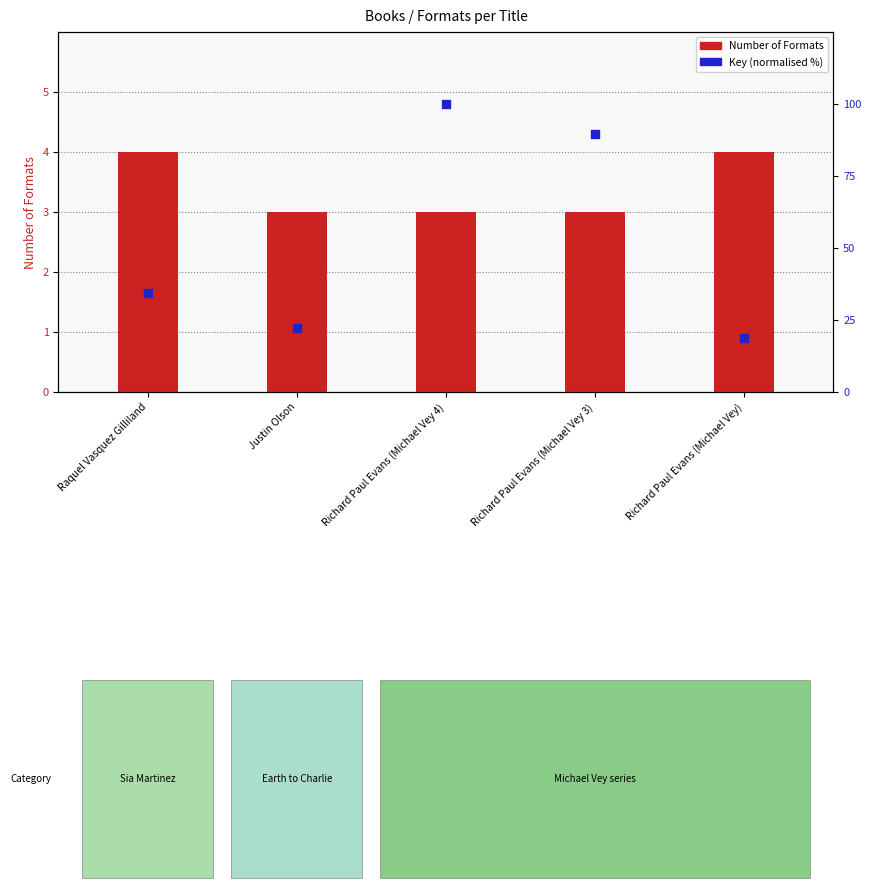

What is the total value across all series at Justin Olson?

25.1